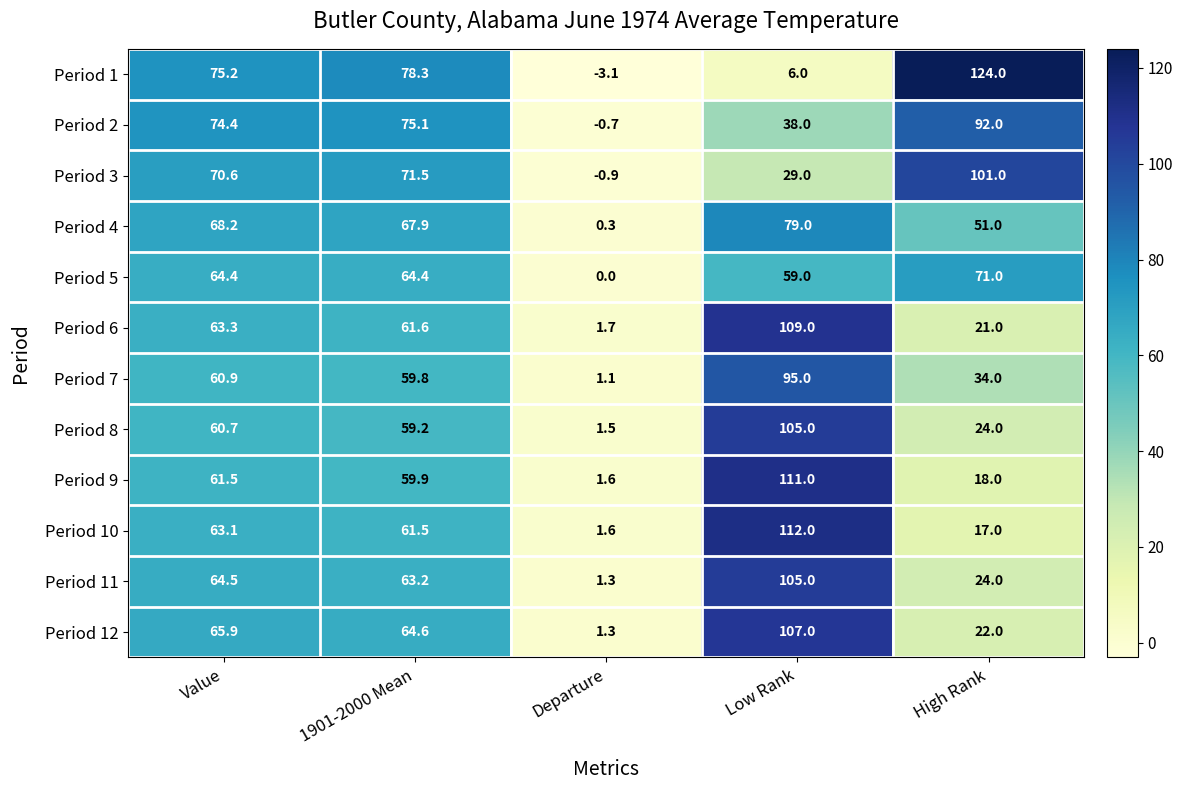

At which category is the sum across all series the highest?

Low Rank